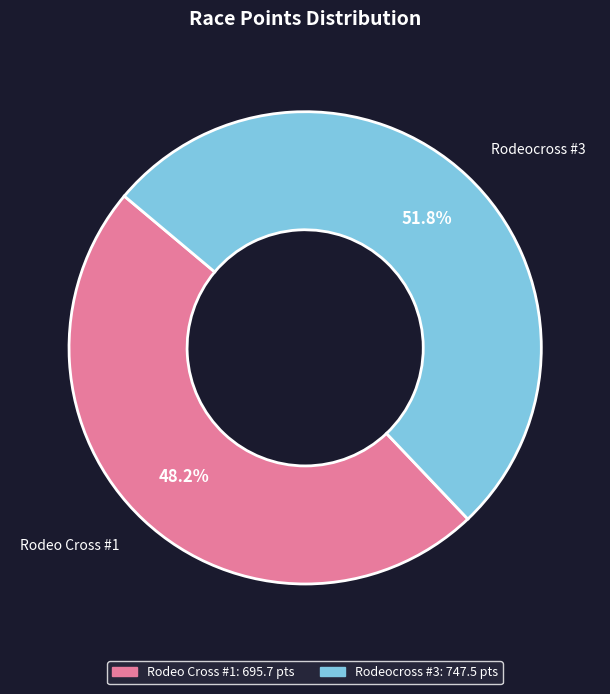

To the nearest percent, what is the combined percentage of Rodeocross #3 and Rodeo Cross #1?

100%